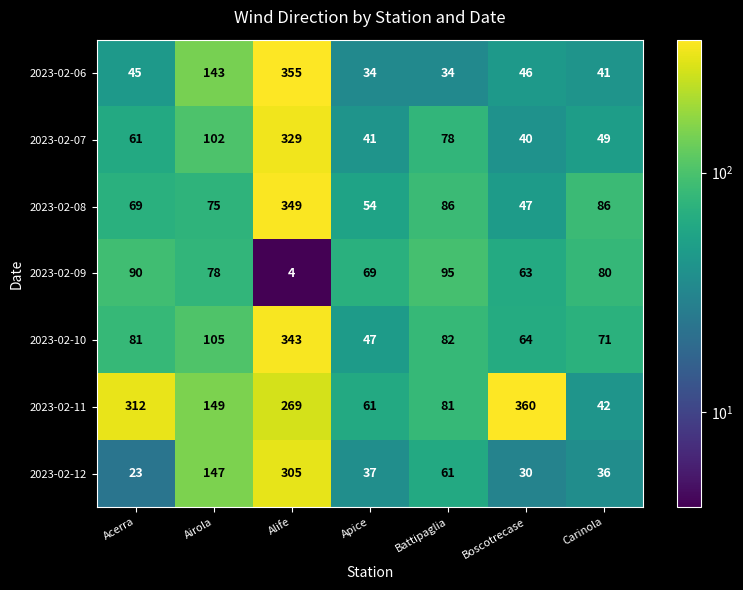

True or false: 2023-02-07 has a value of 17 at Boscotrecase.

False